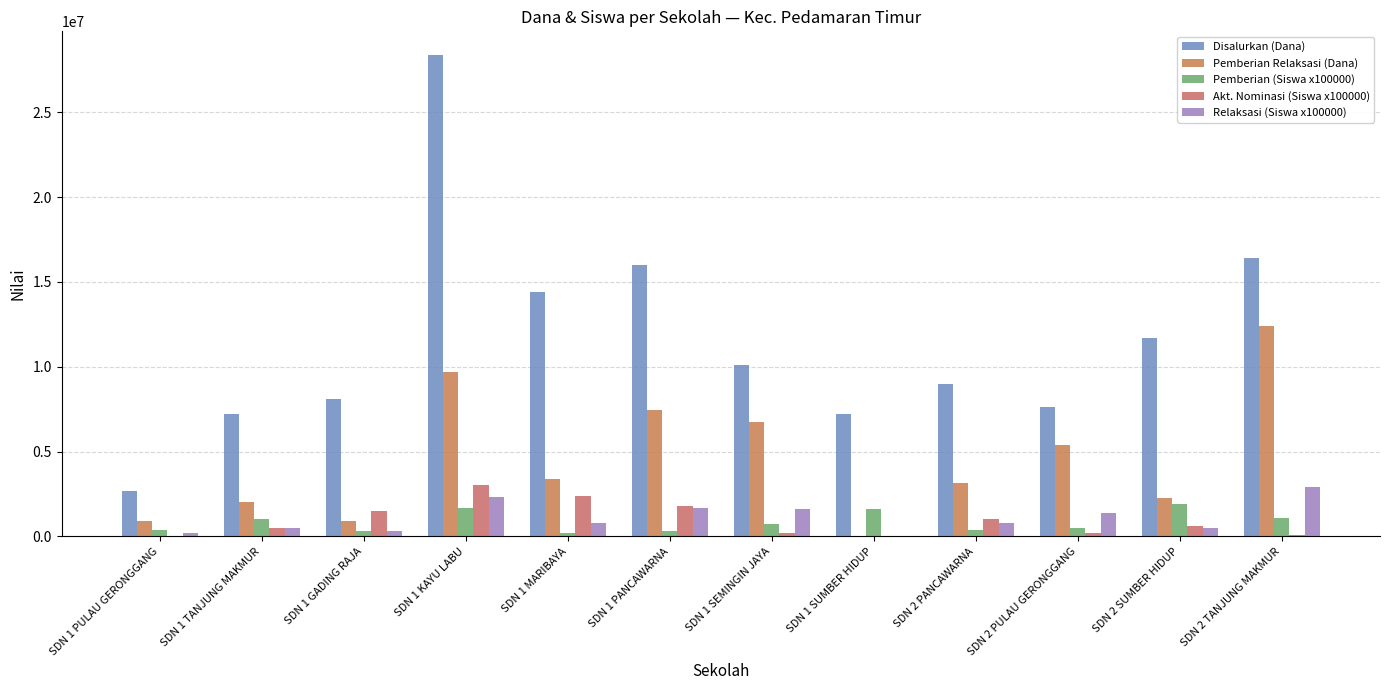

Which series changed the most between SDN 1 MARIBAYA and SDN 2 TANJUNG MAKMUR?

Pemberian Relaksasi (Dana)